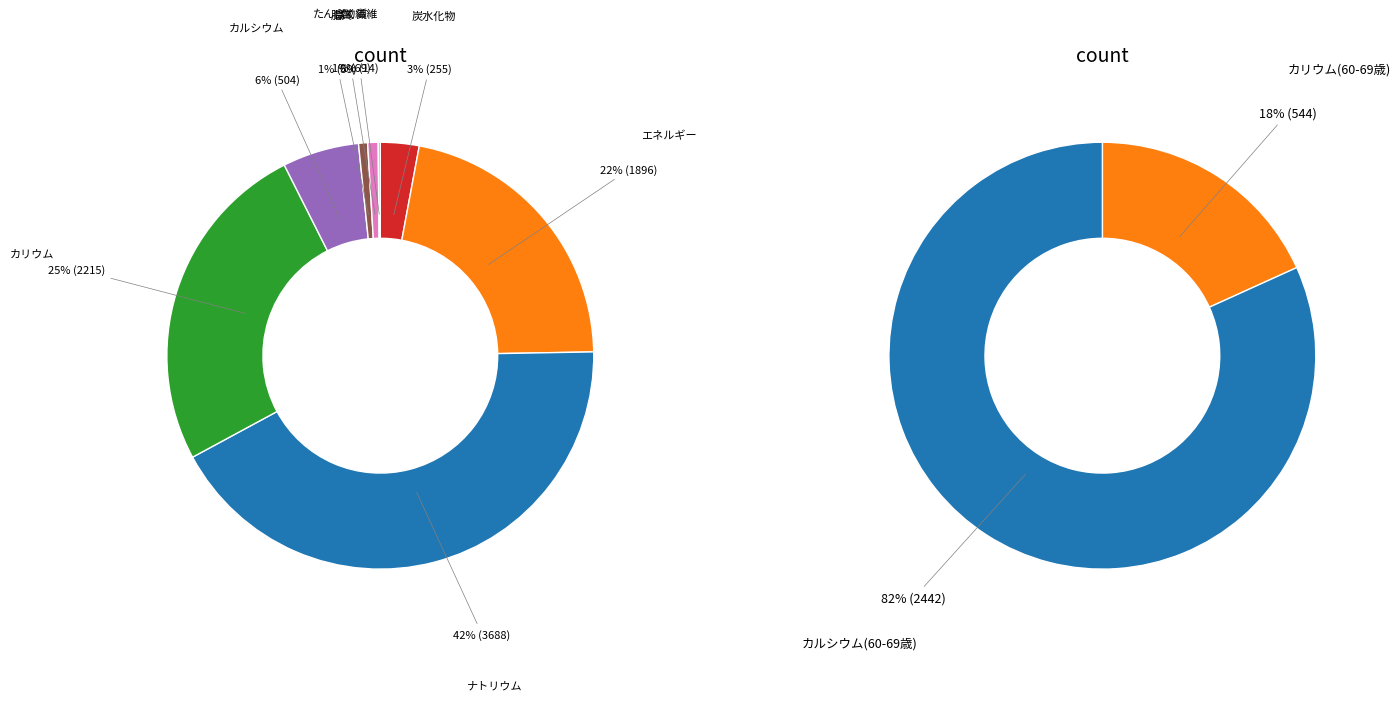

To the nearest percent, what is the difference between the ナトリウム and 炭水化物 slice percentages?

39%